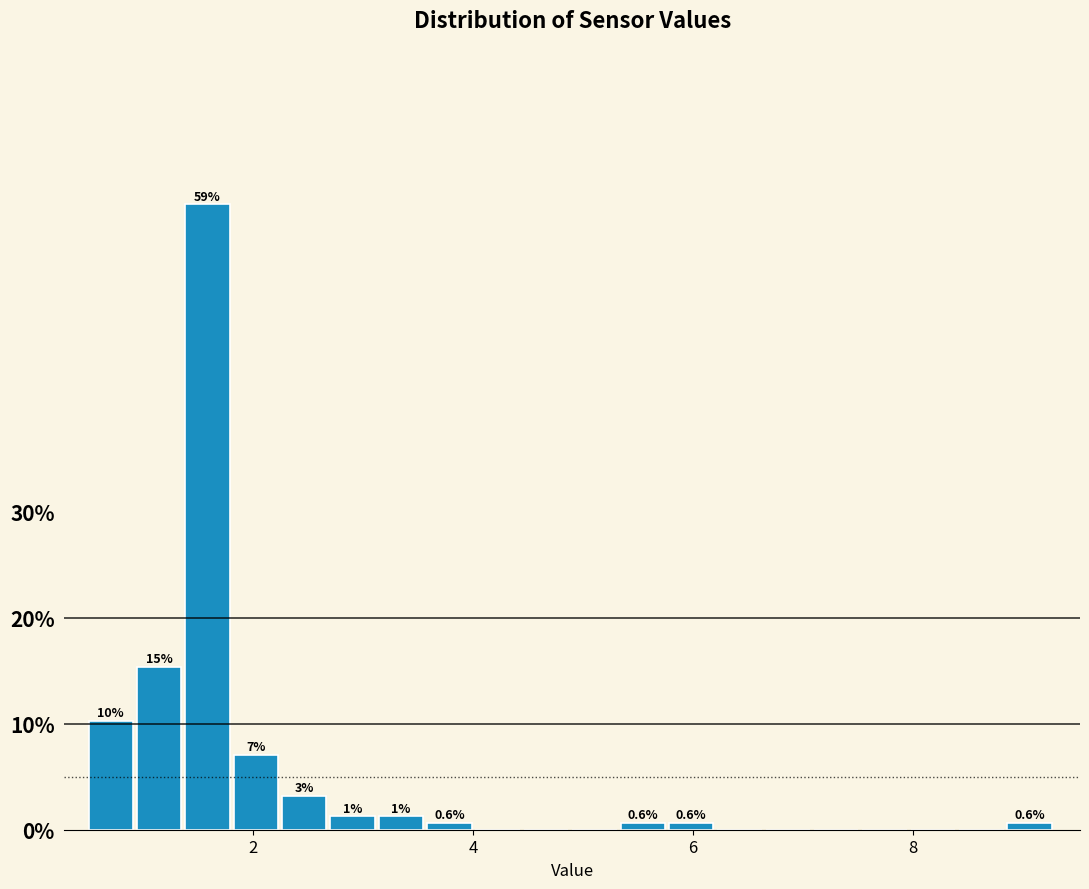

Read against the x-axis, roughly where is the centre of the tallest bar?

1.6